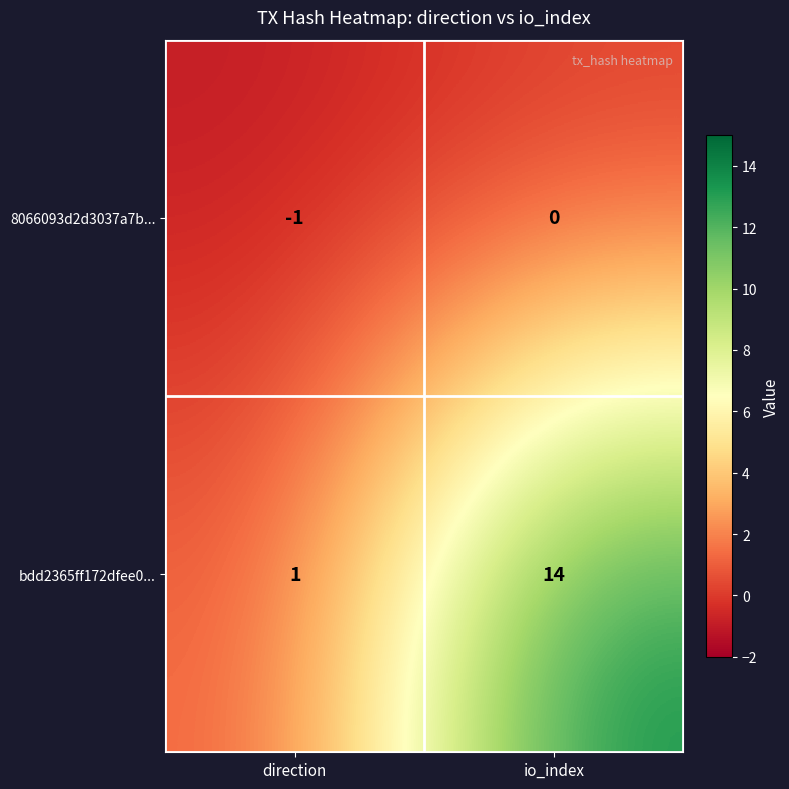

What is the difference between the highest and lowest values at io_index?

14